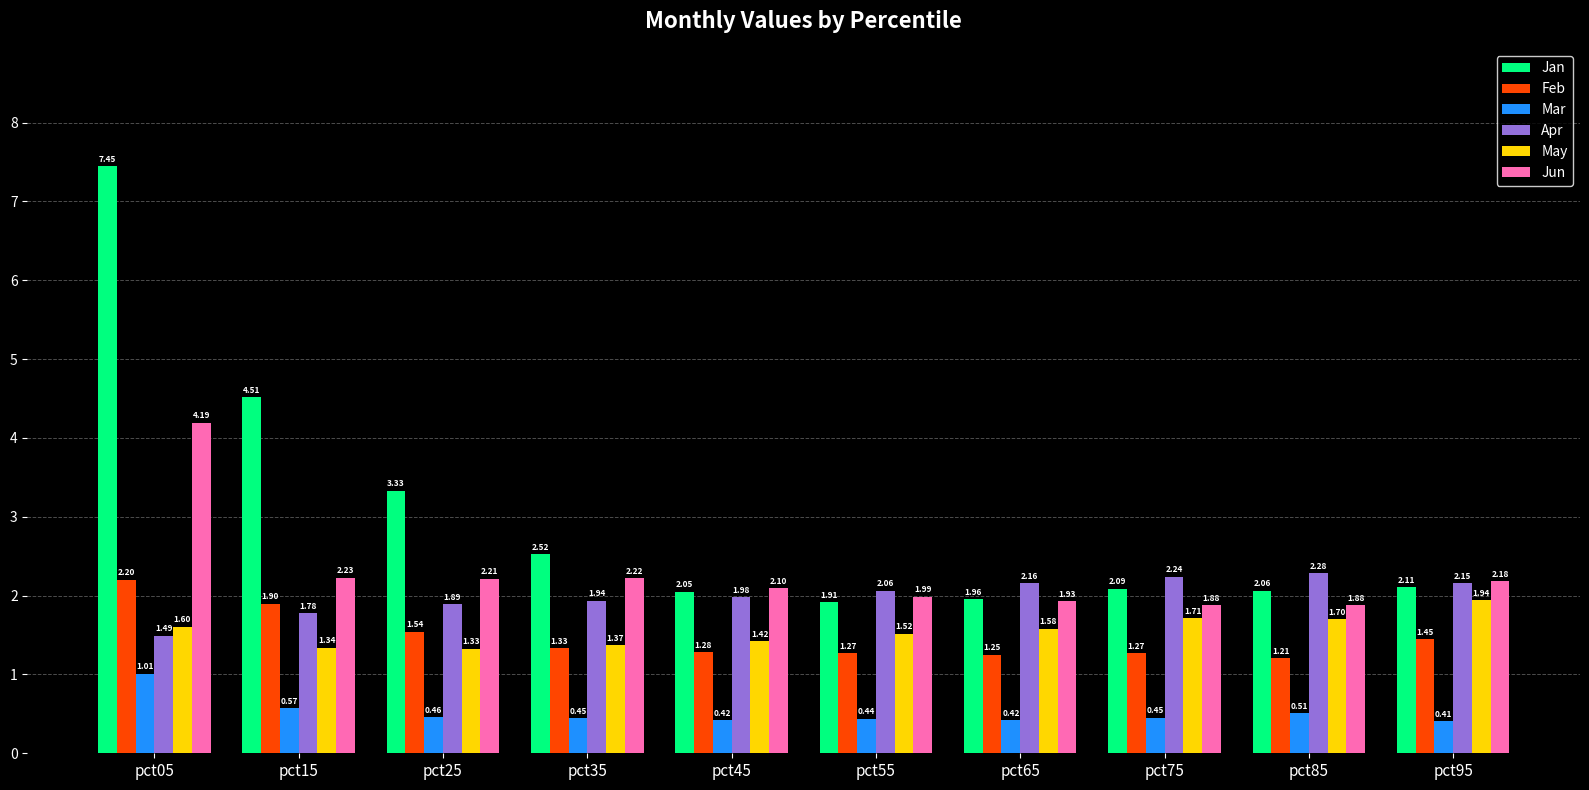

Rank the series at pct05 from lowest to highest value.

Mar, Apr, May, Feb, Jun, Jan